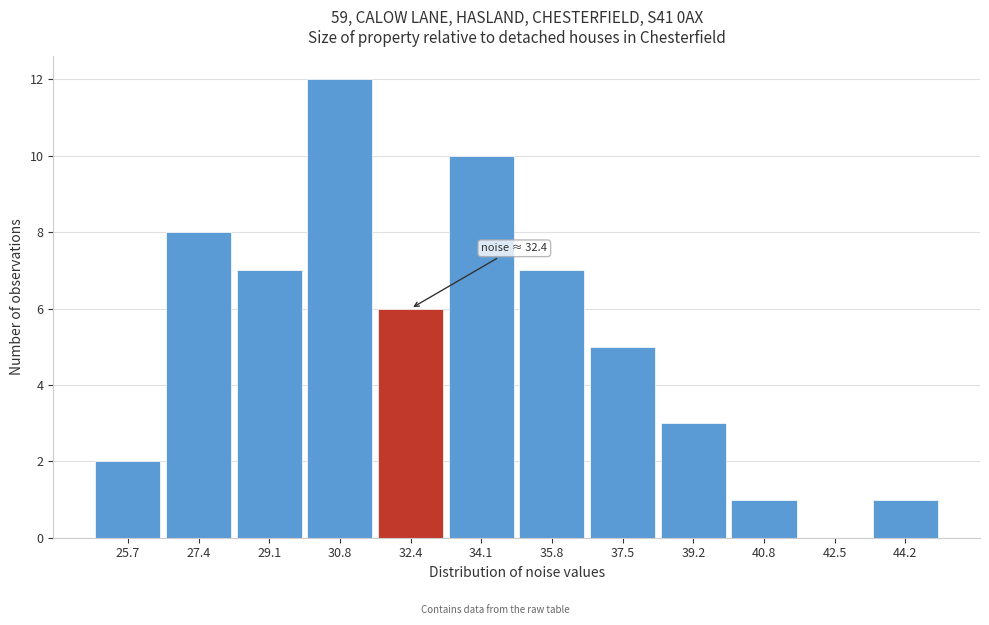

Which range on the x-axis has the tallest bar?

30.0 to 31.6